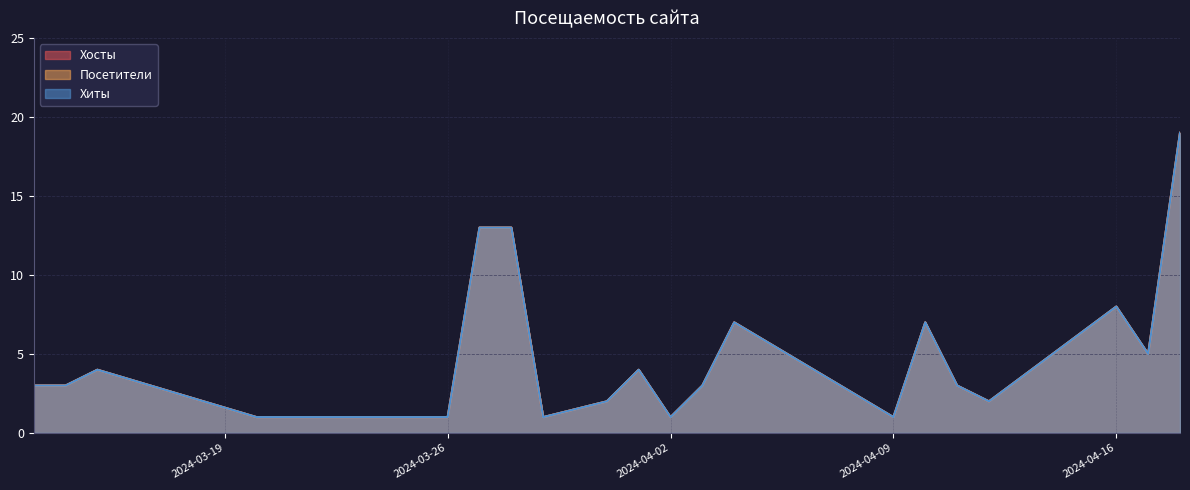

At 2024-03-15, list the series in order from smallest to largest.

Хосты, Посетители, Хиты